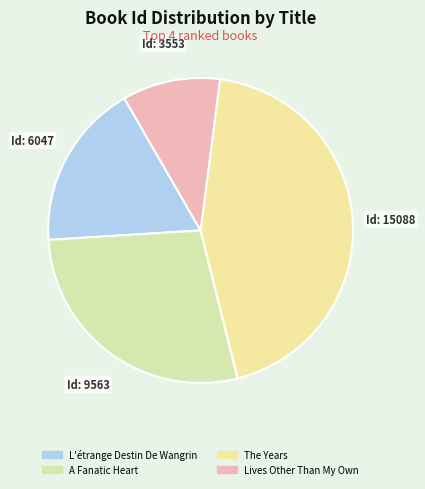

Rank the categories by value from lowest to highest.

Lives Other Than My Own, L'étrange Destin De Wangrin, A Fanatic Heart, The Years